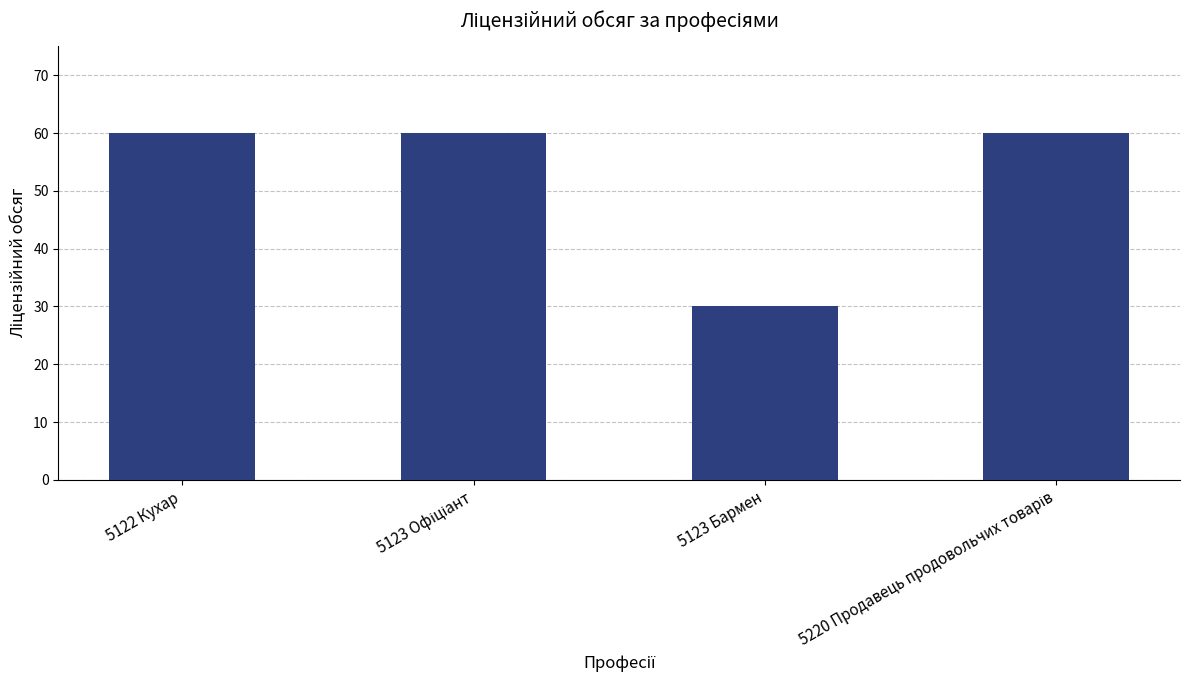

The chart shows a value of 26 at 5122 Кухар. True or false?

False